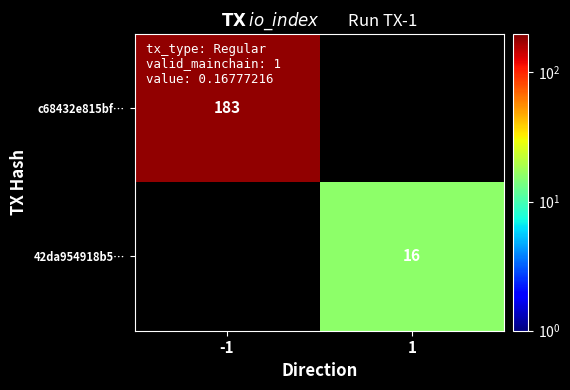

Which has a higher value, 1 or -1?

-1